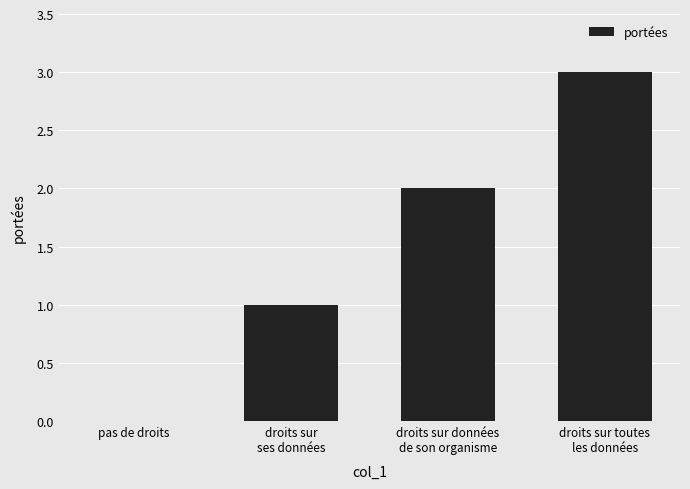

What is the greatest value displayed?

3